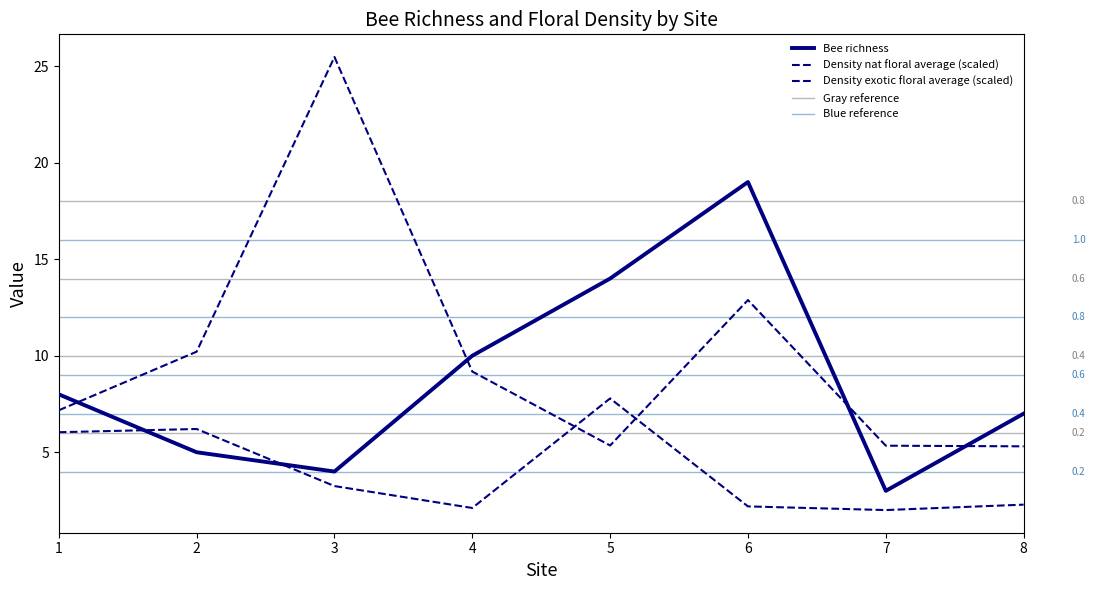

Reading left to right, extract all data points from this chart.

Bee richness: 1=8.0	2=5.0	3=4.0	4=10.0	5=14.0	6=19.0	7=3.0	8=7.0
Density nat floral average: 1=7.2	2=10.2	3=25.5	4=9.2	5=5.3	6=12.9	7=5.3	8=5.3
Density exotic floral average: 1=6.0	2=6.2	3=3.2	4=2.1	5=7.8	6=2.2	7=2.0	8=2.3